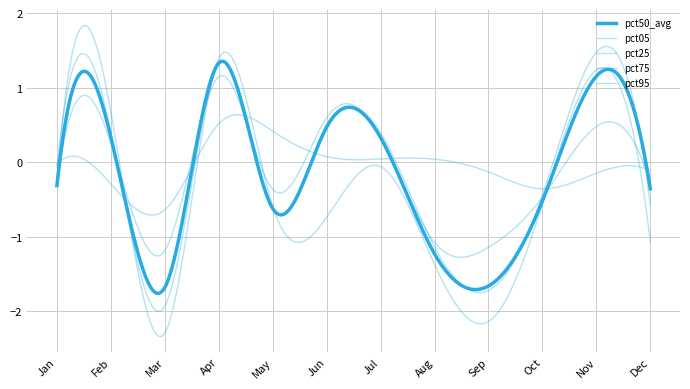

Is this an area chart (filled region under the line)?

No